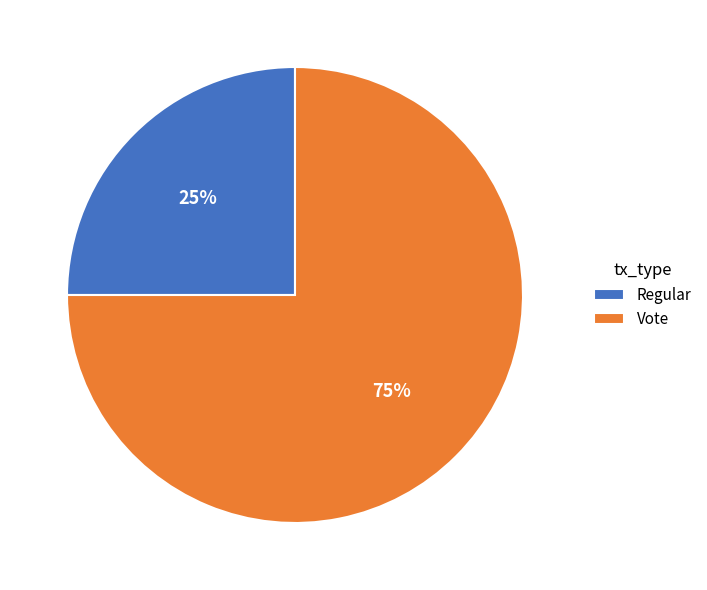

What percentage is the Regular slice, to the nearest percent?

25%